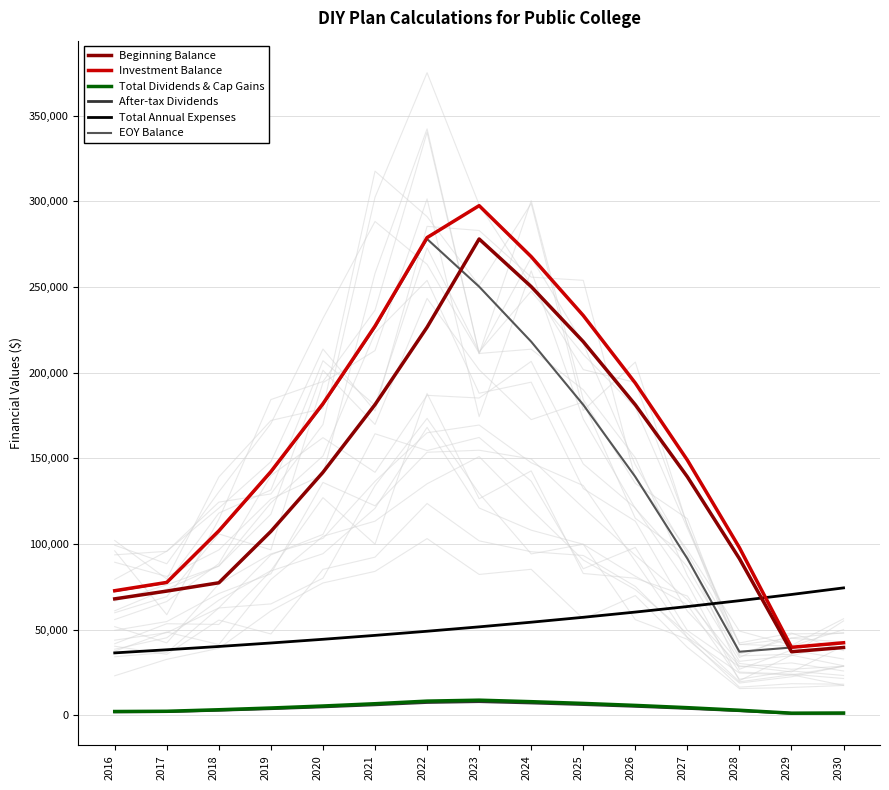

List the series in order of their peak value, highest first.

Investment Balance, Beginning Balance, EOY Balance, Total Annual Expenses, Total Dividends & Cap Gains, After-tax Dividends